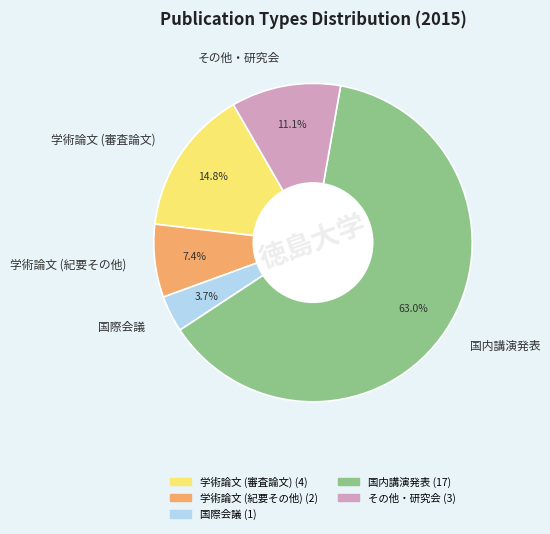

What is the largest slice in the pie chart?

国内講演発表